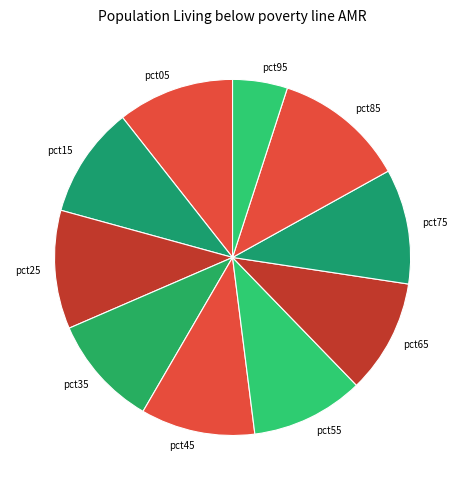

Does any single category account for the majority?

No